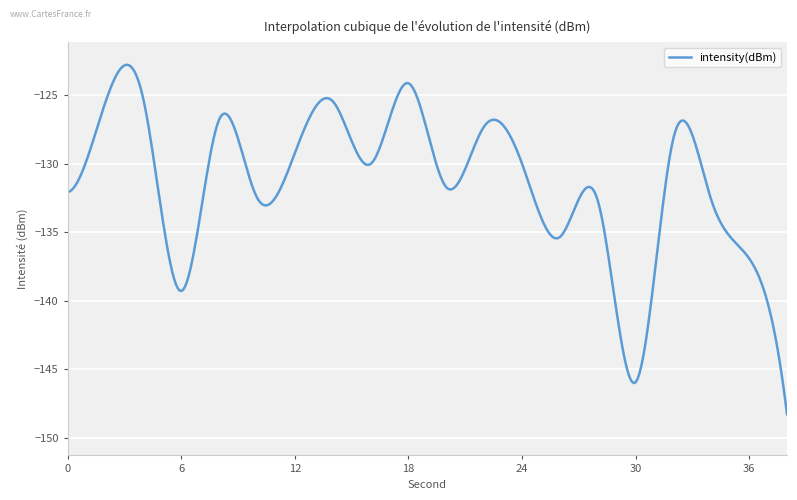

What is the difference between the maximum and minimum values?

25.5